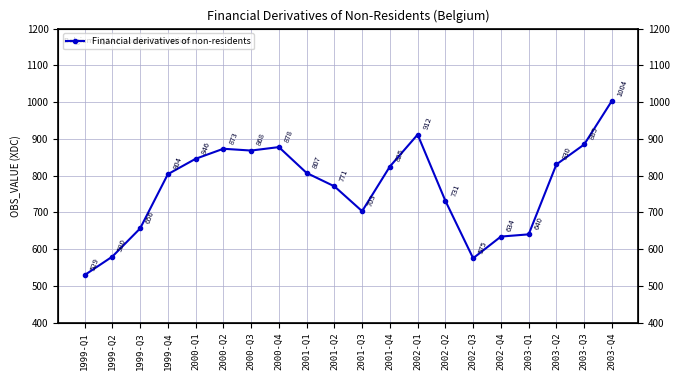

What is the greatest value displayed?

1003.6